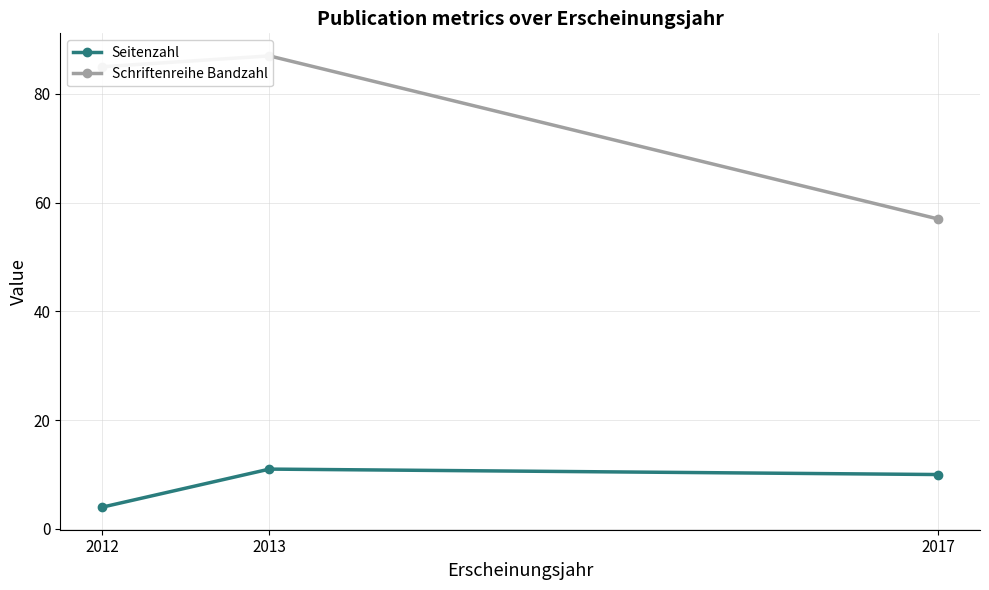

What is the value of the Schriftenreihe Bandzahl point at the 2nd from the left?

87